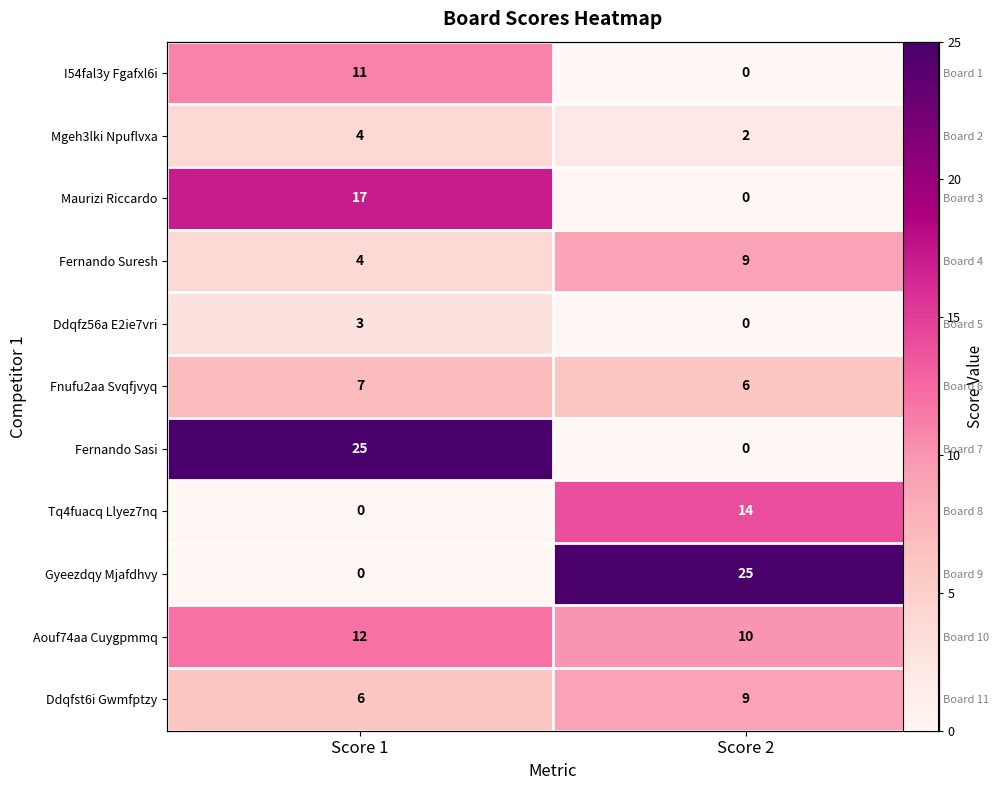

What is the total value across all series at Score 1?

89